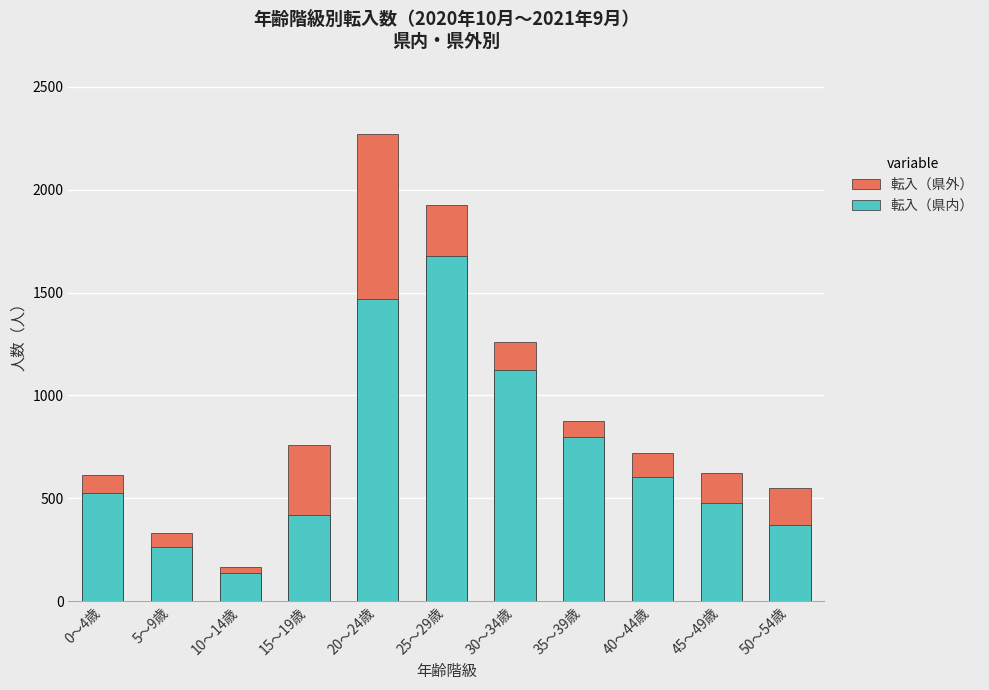

The 転入（県内） series shows 635 at 20～24歳. True or false?

False